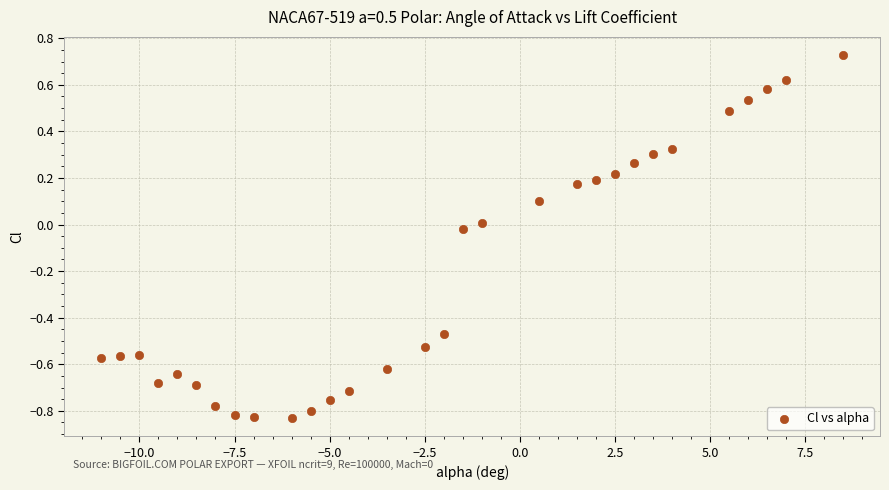

What is the range of X values (max minus min)?

19.5